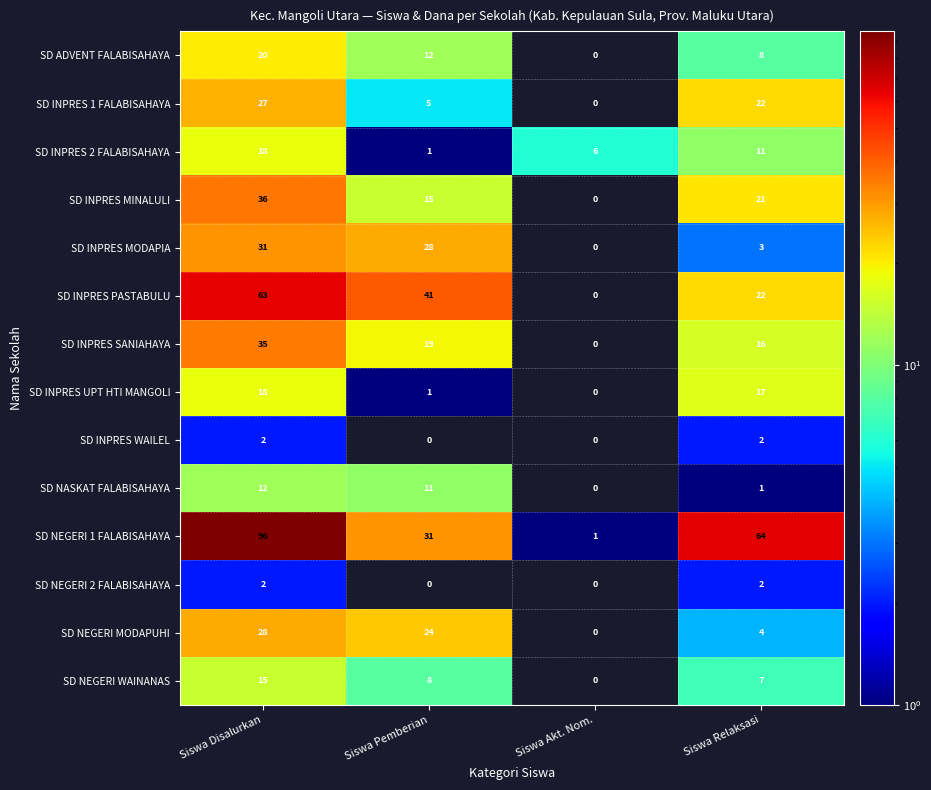

How many SD INPRES PASTABULU values are between 22 and 63?

3